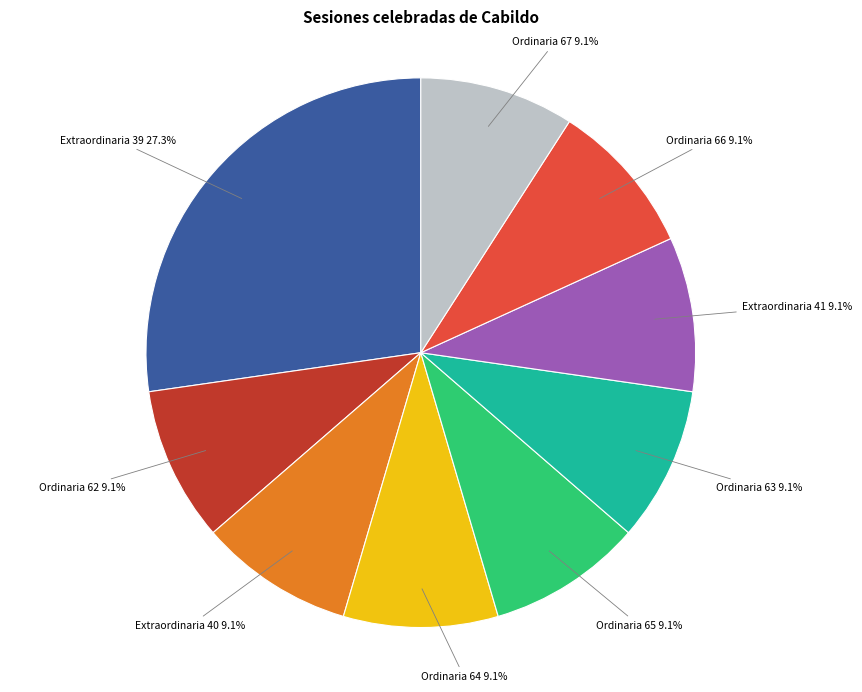

Is there any slice that represents more than half of the pie?

No